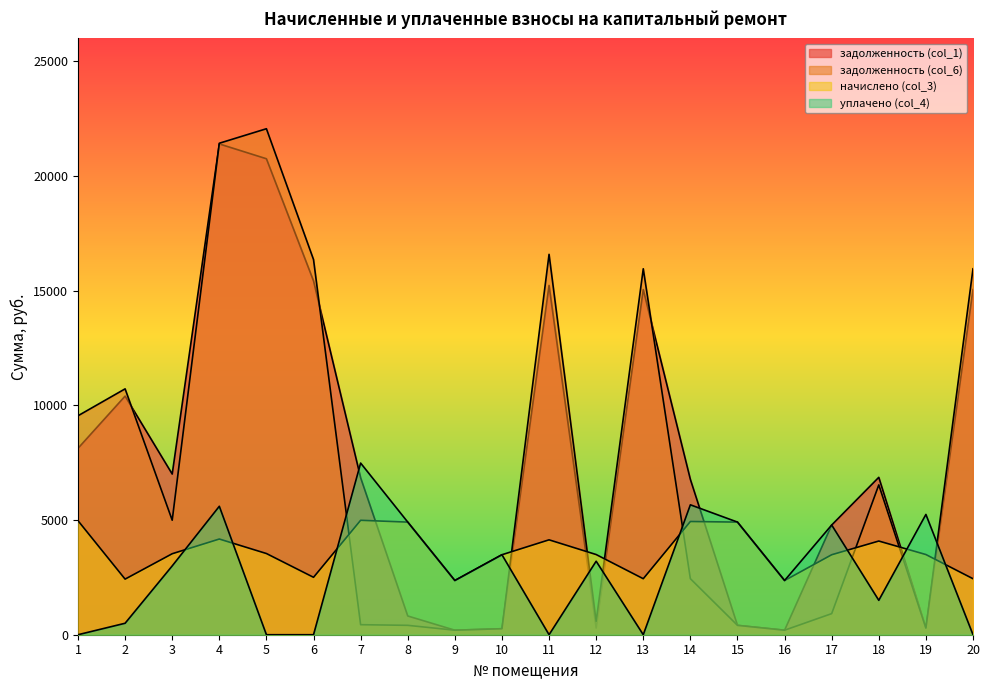

What is the greatest value displayed?

22061.0